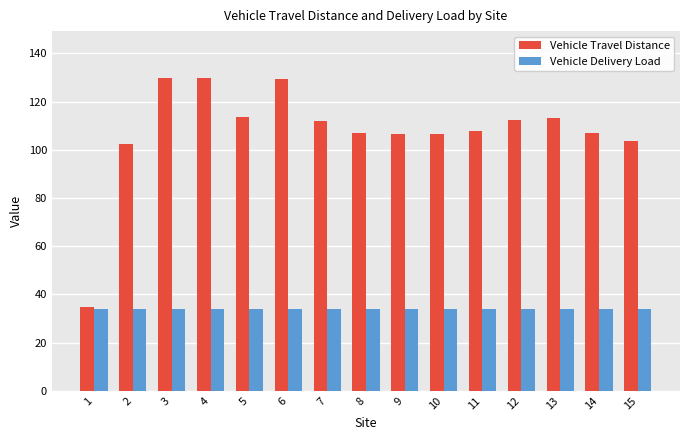

What is the lowest value of the Vehicle Travel Distance series?

34.6